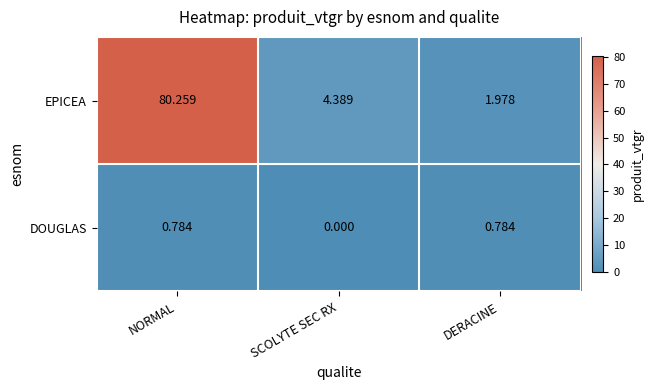

List the series in order of their overall mean, highest first.

EPICEA, DOUGLAS